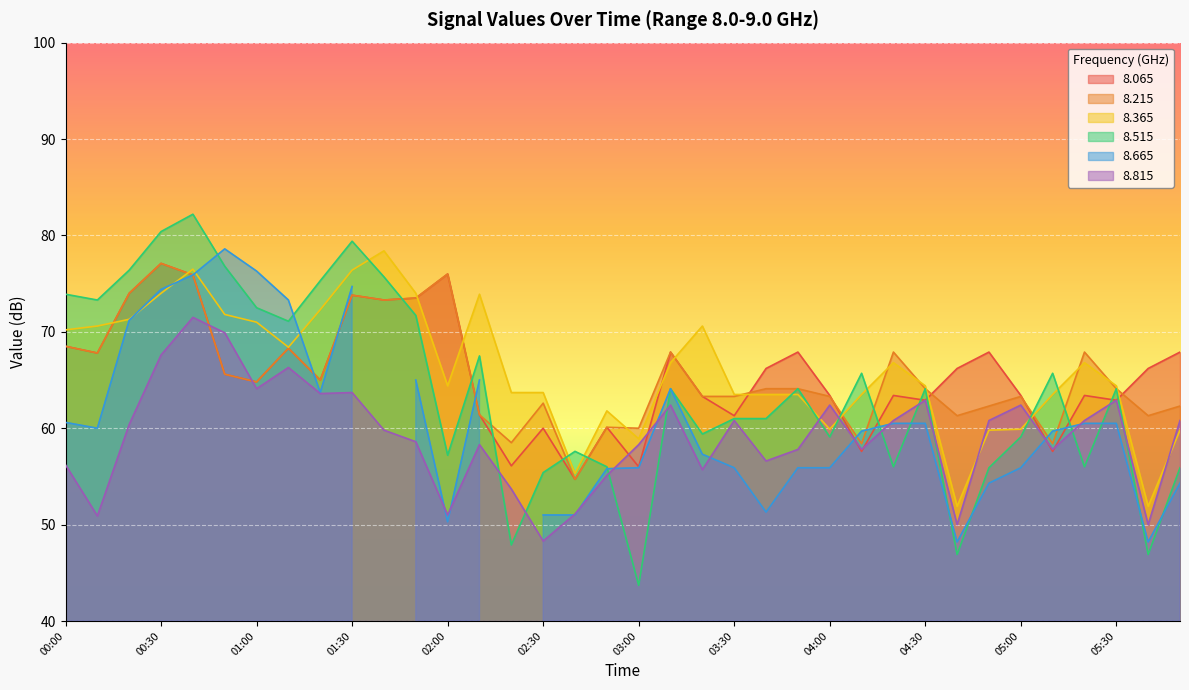

How many values in the   8.065 series exceed 65?

18